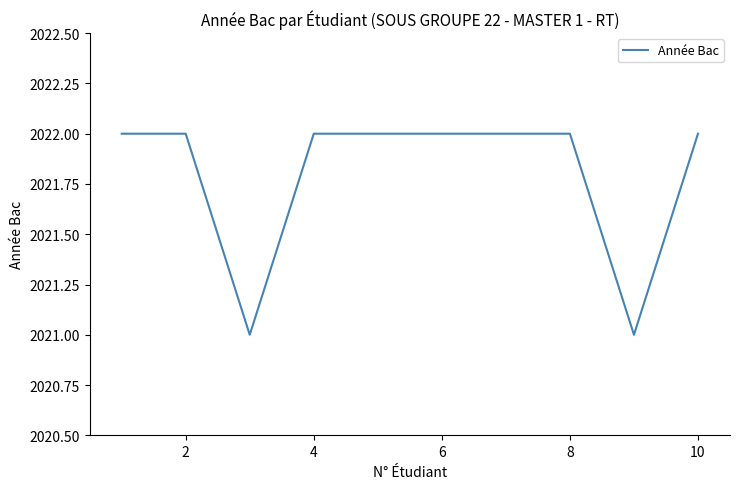

What is the smallest value displayed?

2021